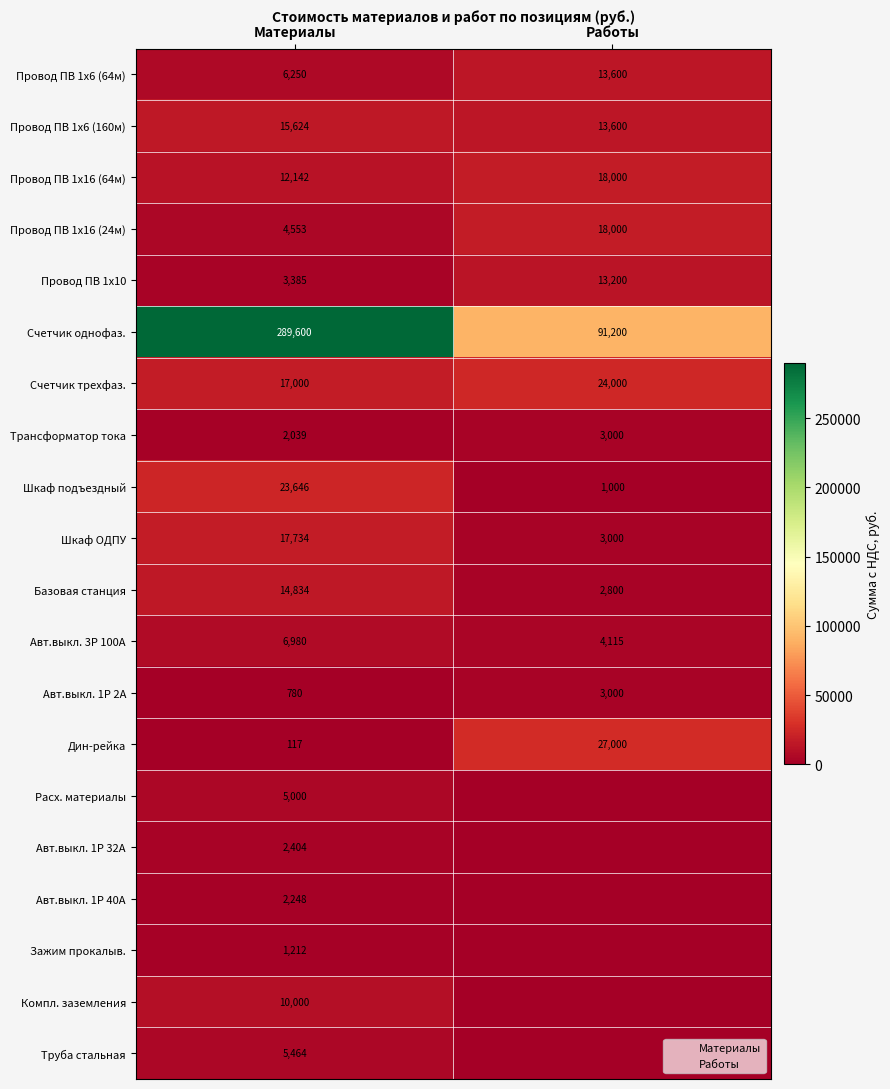

What is the maximum value shown in the chart?

289600.0